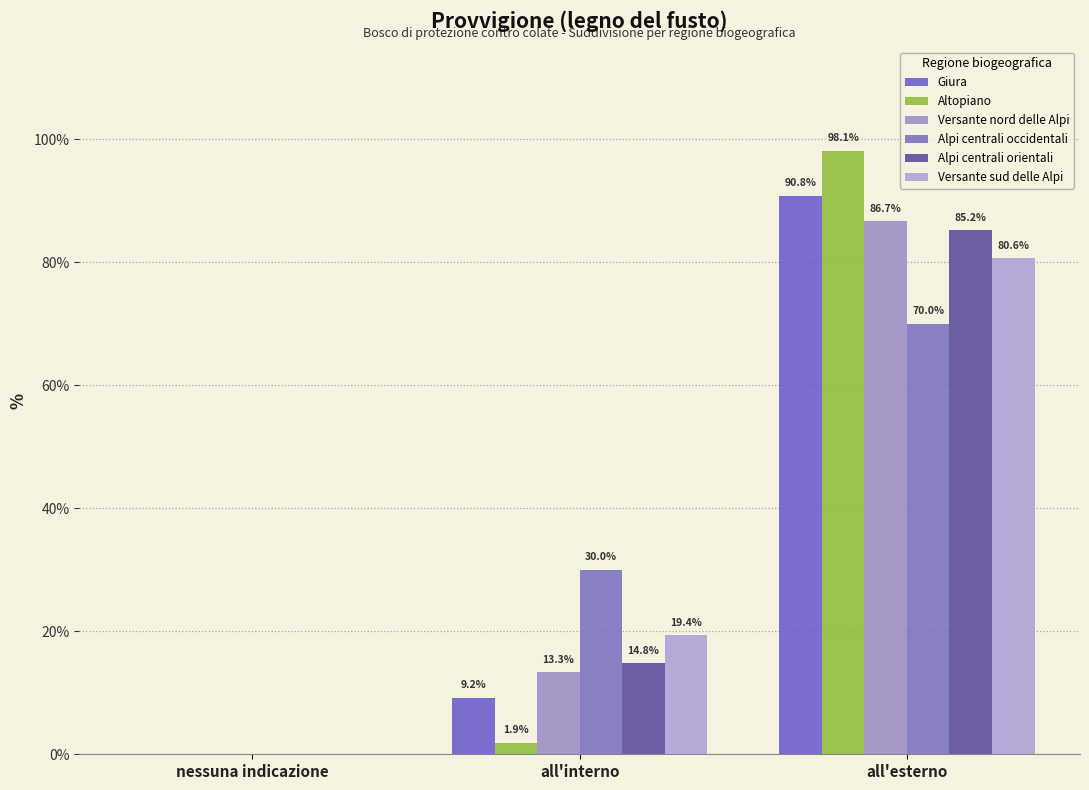

Which series has the largest total across all categories?

Giura